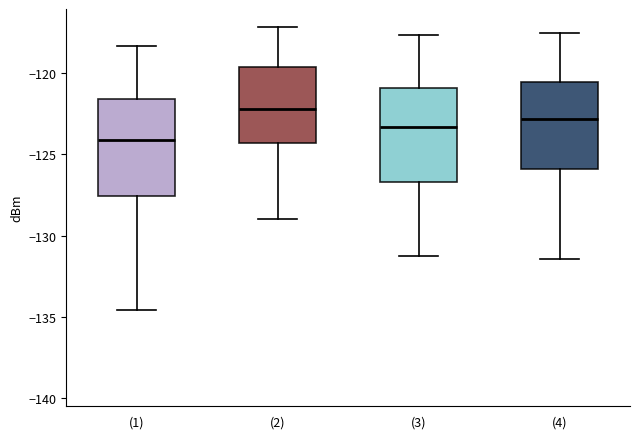

Reading left to right, transcribe this box plot: for each box, give where its median line is, the range the box spans, and where its two whiskers end, as read against the y-axis. The values are not printed on the chart, so give them approximately, as read against the axis.

(1): median -124.0, box -127.5 to -121.5, whiskers -134.5 to -118.5
(2): median -122.0, box -124.5 to -119.5, whiskers -129.0 to -117.0
(3): median -123.5, box -126.5 to -121.0, whiskers -131.0 to -117.5
(4): median -123.0, box -126.0 to -120.5, whiskers -131.5 to -117.5